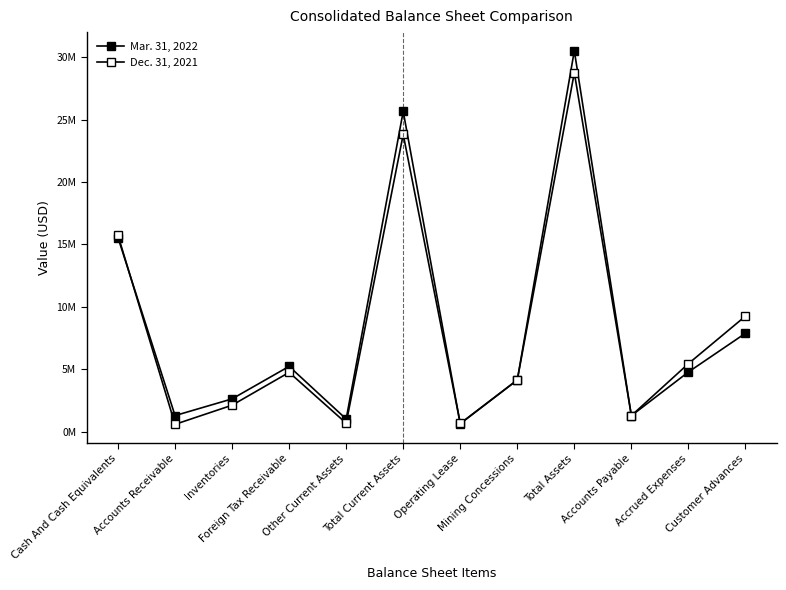

Which series changed the most between Foreign Tax Receivable and Accounts Payable?

Mar. 31, 2022